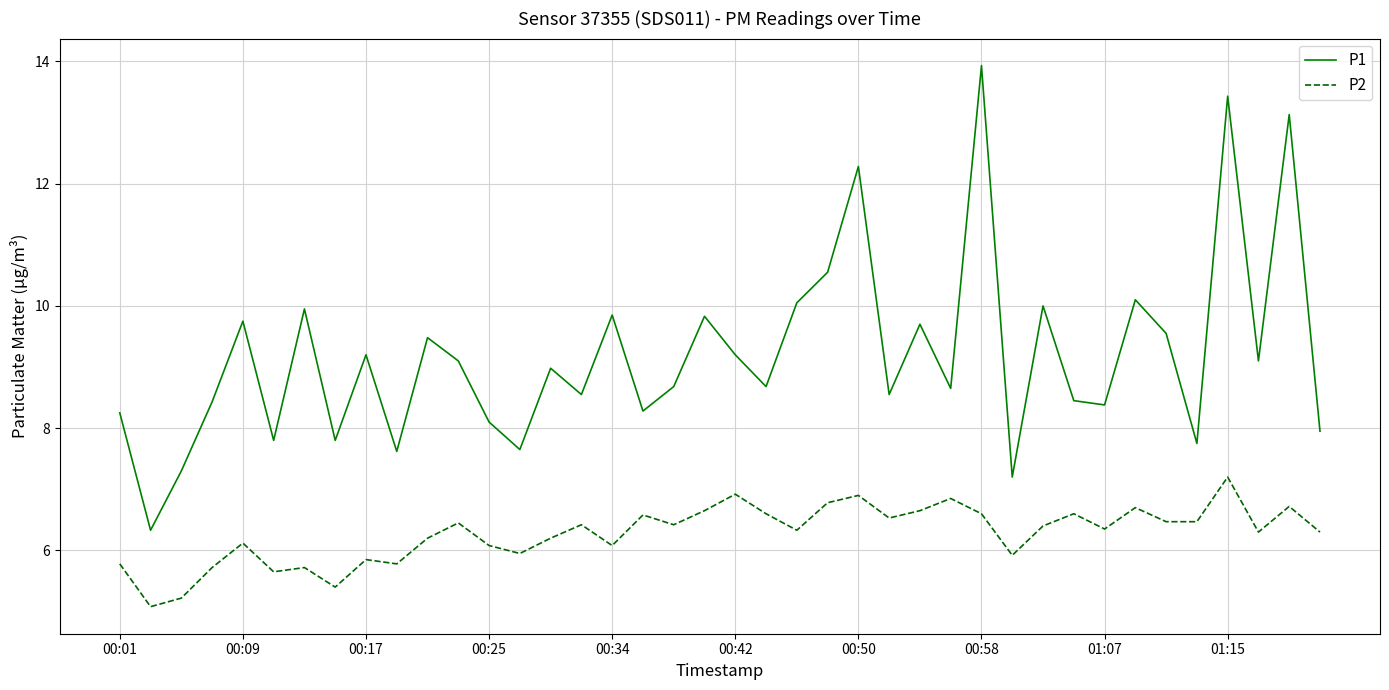

Which series has the largest total across all categories?

P1